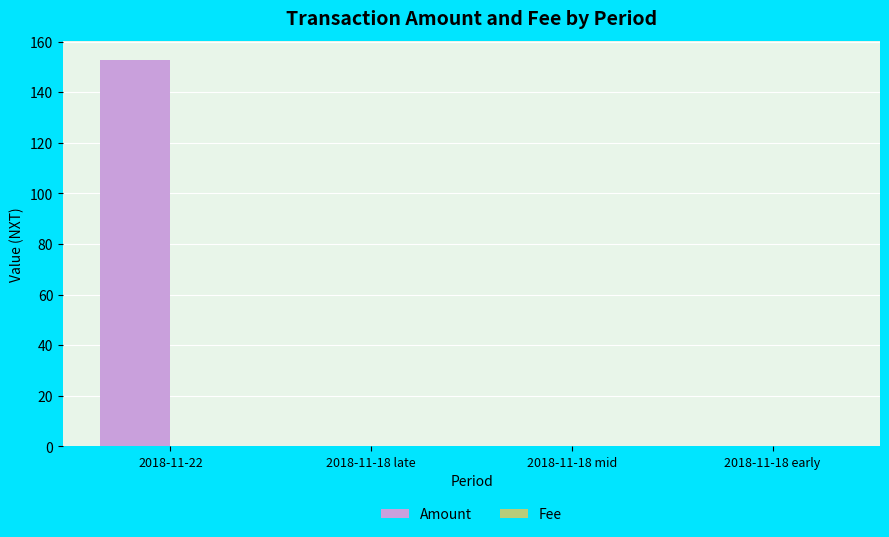

What is the maximum value for Amount?

152.7